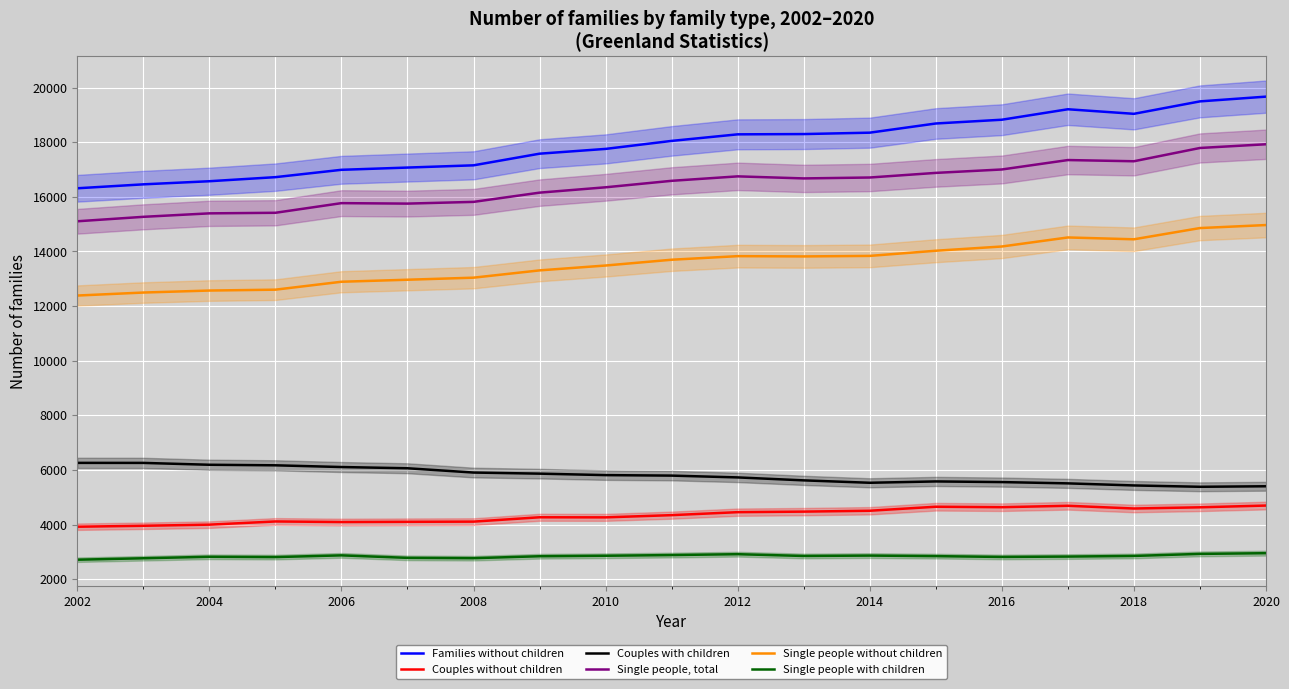

How many data points in Couples with children are above 5796?

9